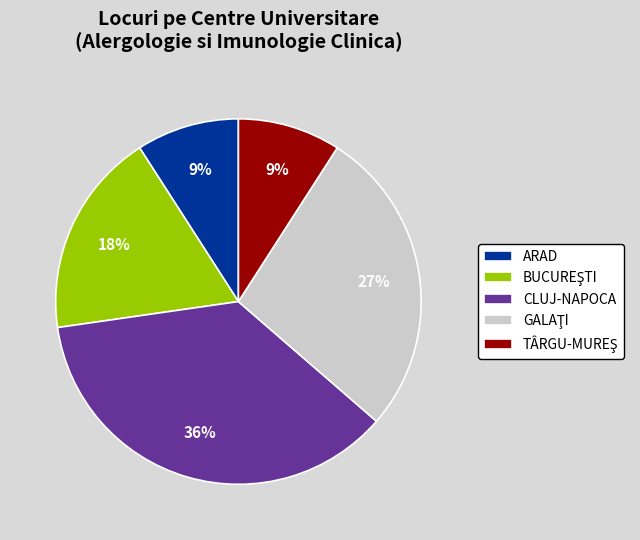

True or false: ARAD accounts for 18% of the total.

False